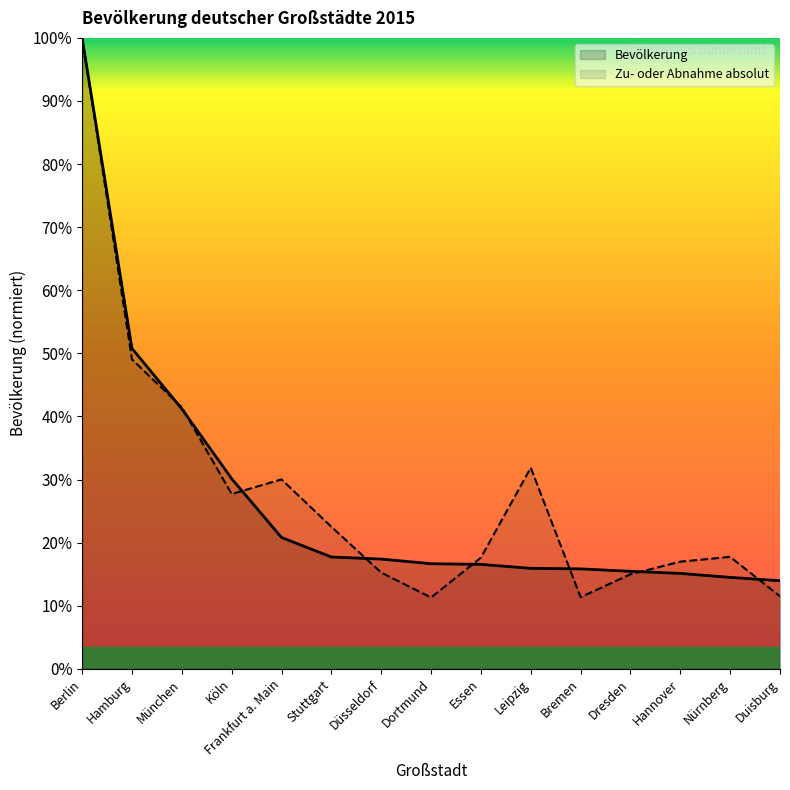

What is the difference between the Bevölkerung values at Dortmund and Nürnberg?

80016.3